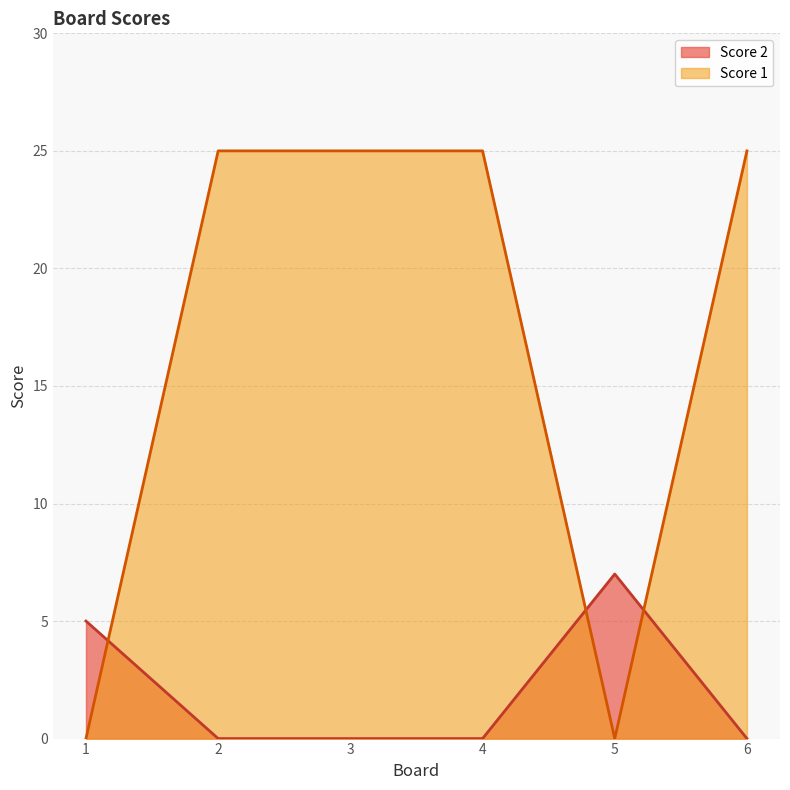

What are all the series names shown in the legend?

Score 2, Score 1